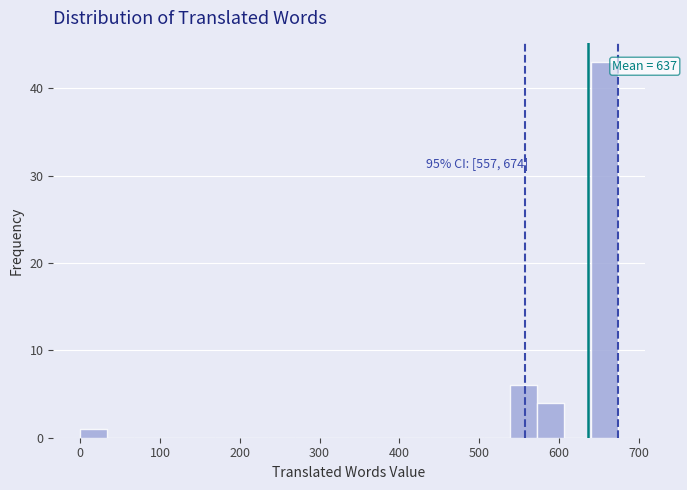

Around what value on the x-axis is the tallest bar? Give the approximate position of its centre, as read against the axis.

660